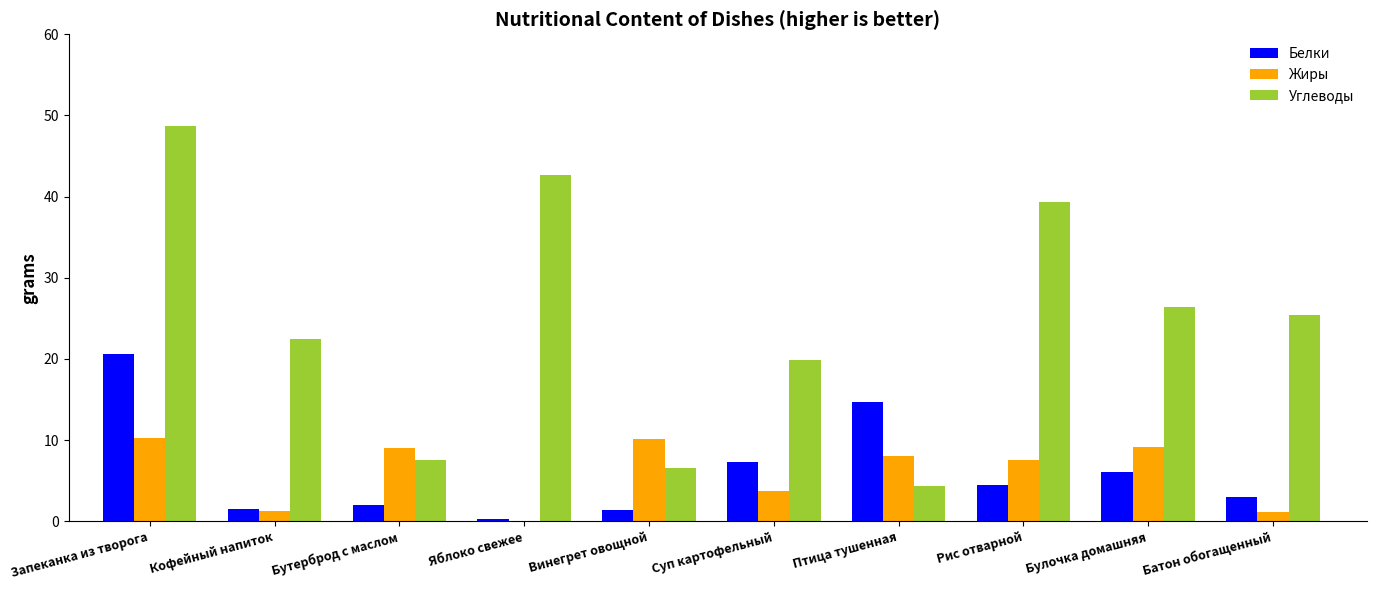

What is the maximum value shown in the chart?

48.7